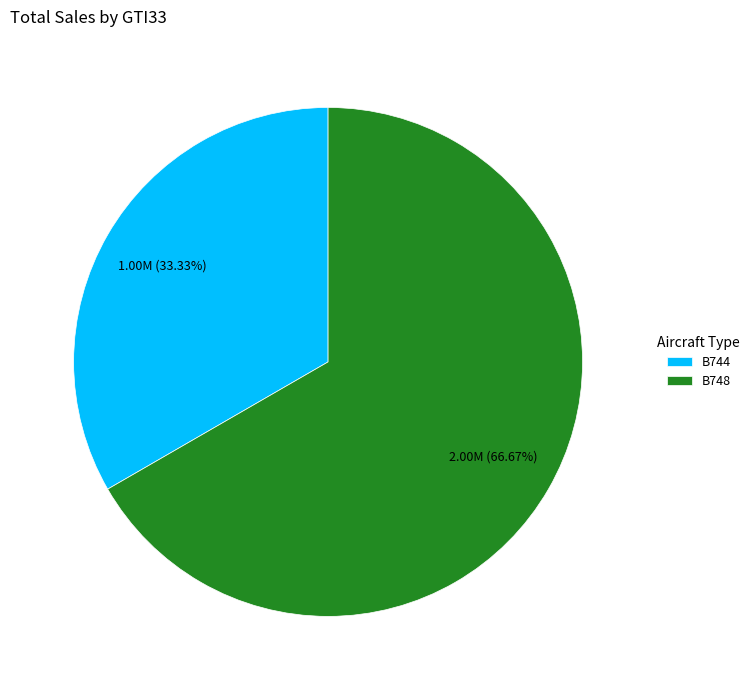

How many slices are in this pie chart?

2